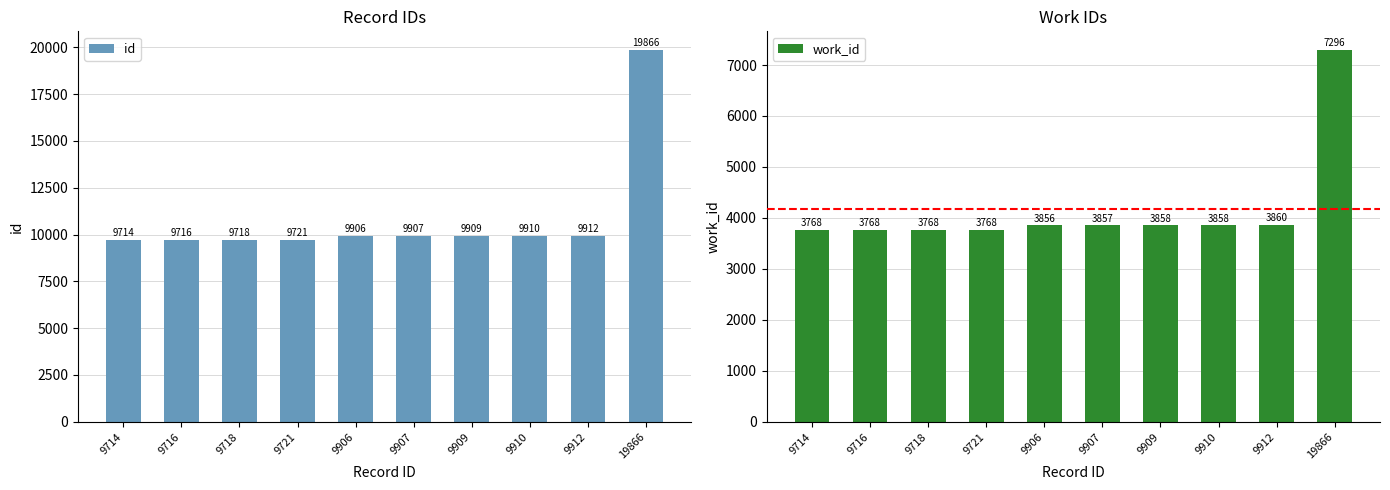

Where is work_id nearest to the value 5532?

9912